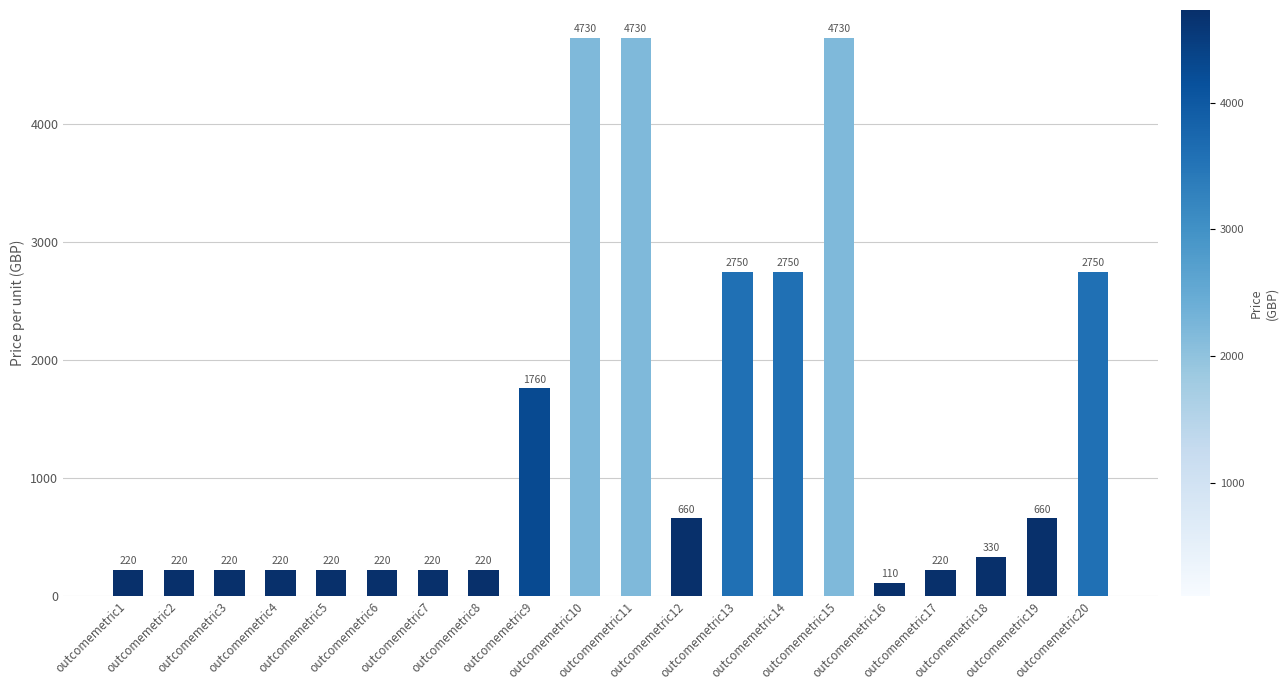

The chart shows a value of 660 at outcomemetric19. True or false?

True